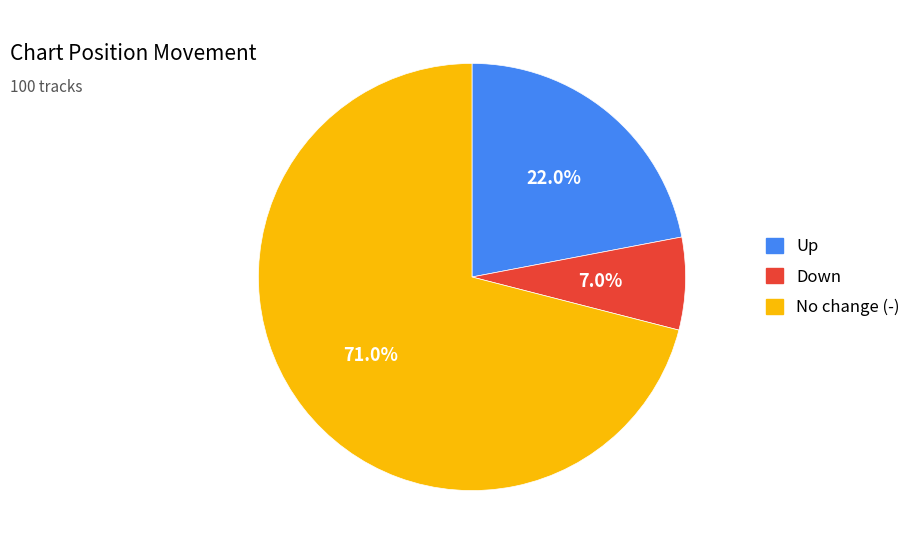

Is there any slice that represents more than half of the pie?

Yes